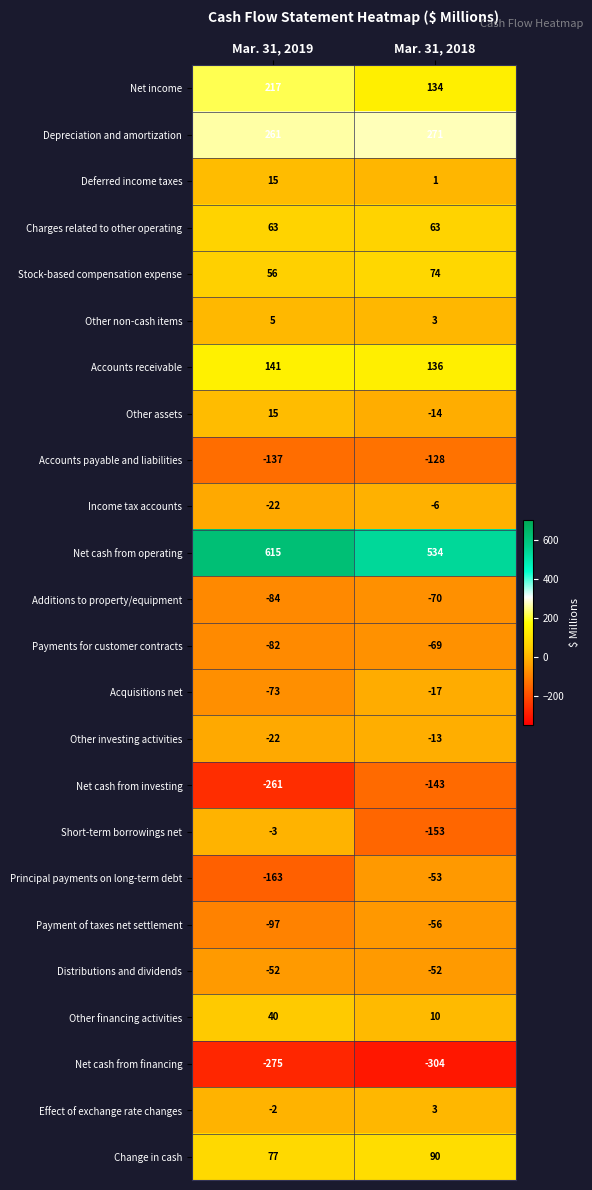

At which category does the chart reach its minimum across all series?

Mar. 31, 2018